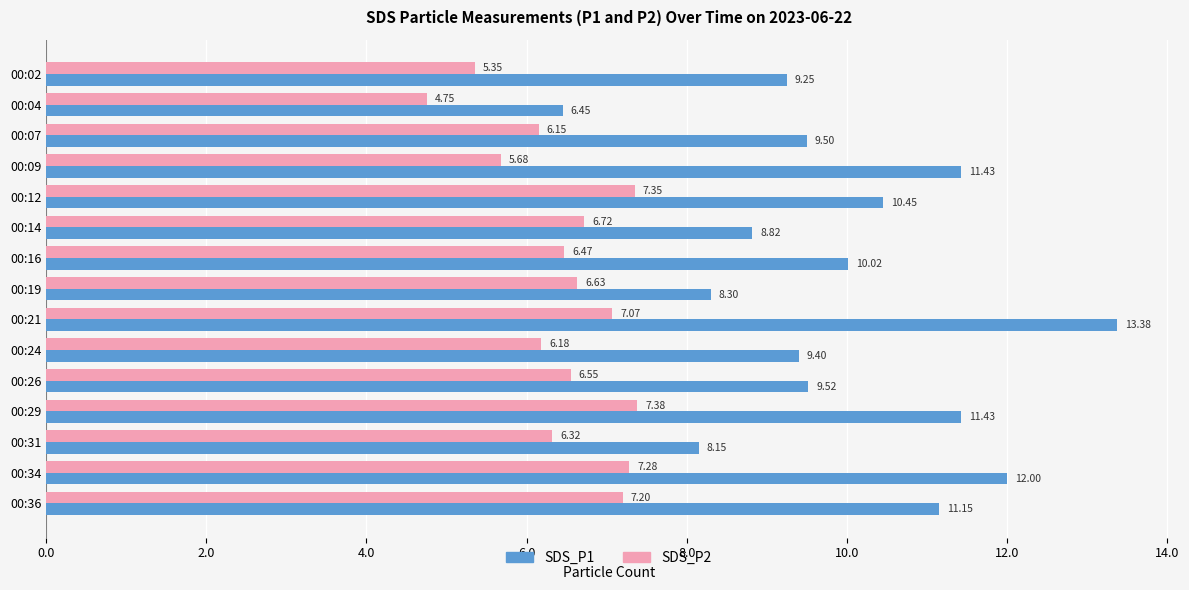

What is the difference between the second highest and second lowest values in the SDS_P2 series?

2.0